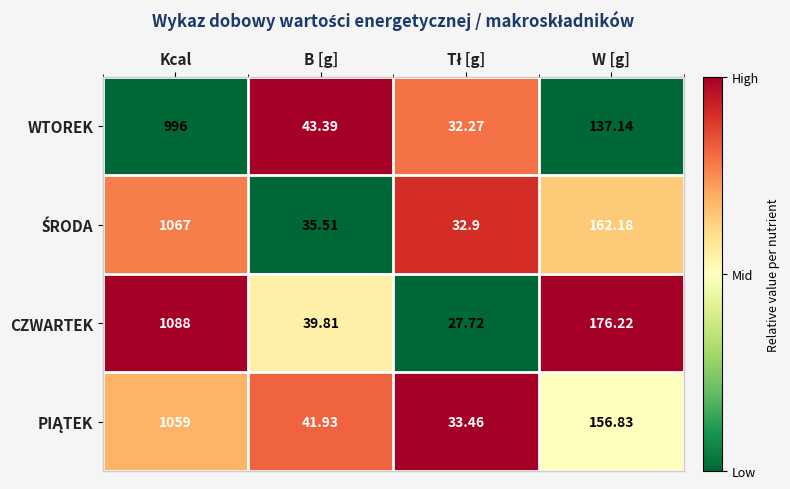

Which series has the widest spread of values?

CZWARTEK